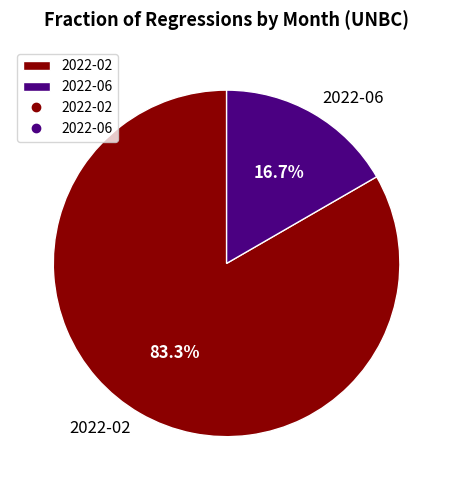

Does any single category account for the majority?

Yes